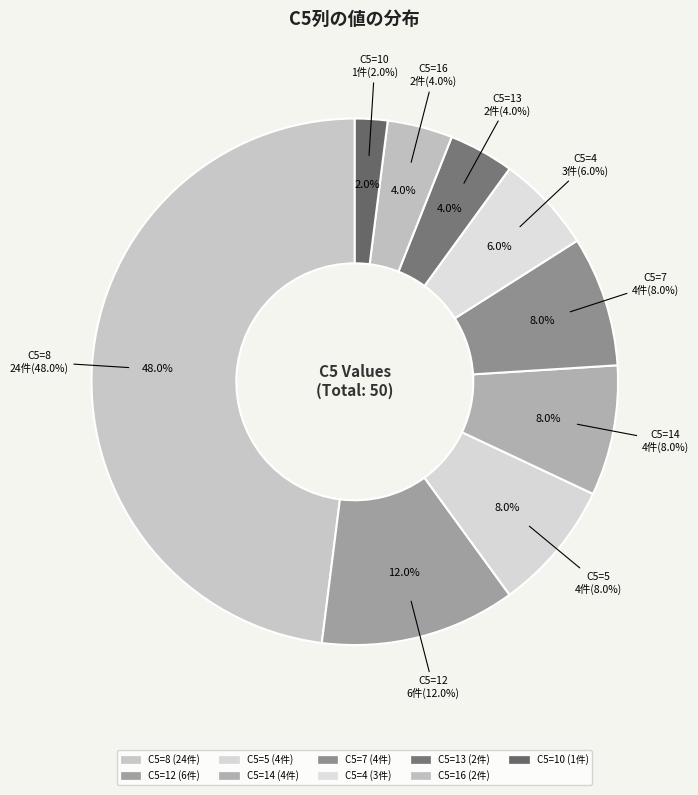

Do 10 and 7 together represent more than half of the pie?

No